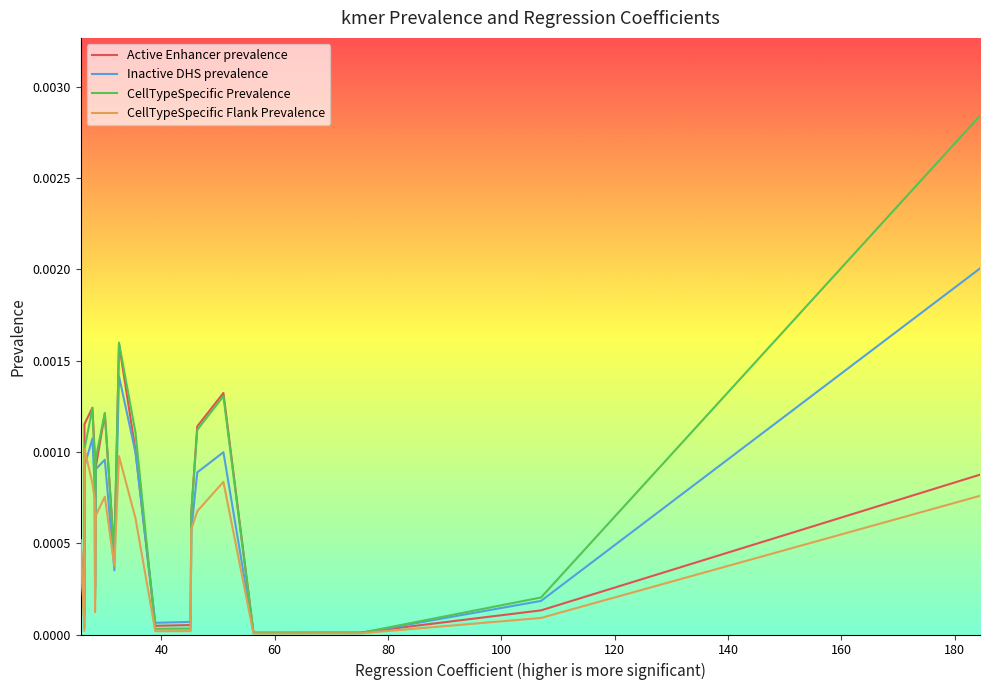

Count the number of data series in this chart.

4